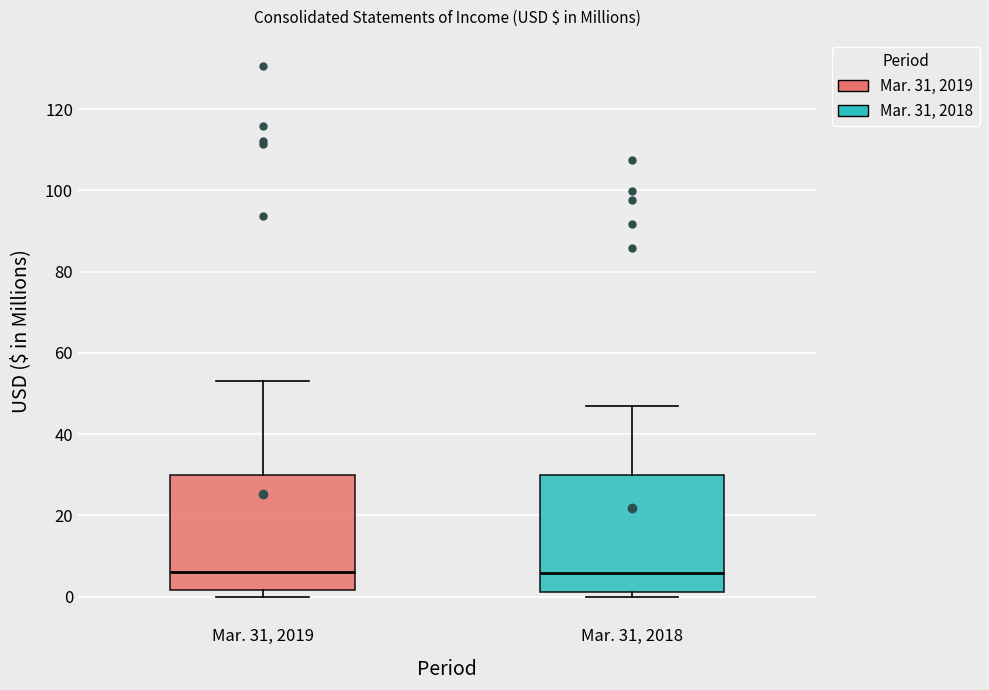

Reading left to right, read every box against the y-axis: the position of its median line, the range the box covers, and the ends of its whiskers. The values are not printed on the chart, so give them approximately, as read against the axis.

Mar. 31, 2019: median 6, box 2 to 30, whiskers 0 to 54
Mar. 31, 2018: median 6, box 2 to 30, whiskers 0 to 48